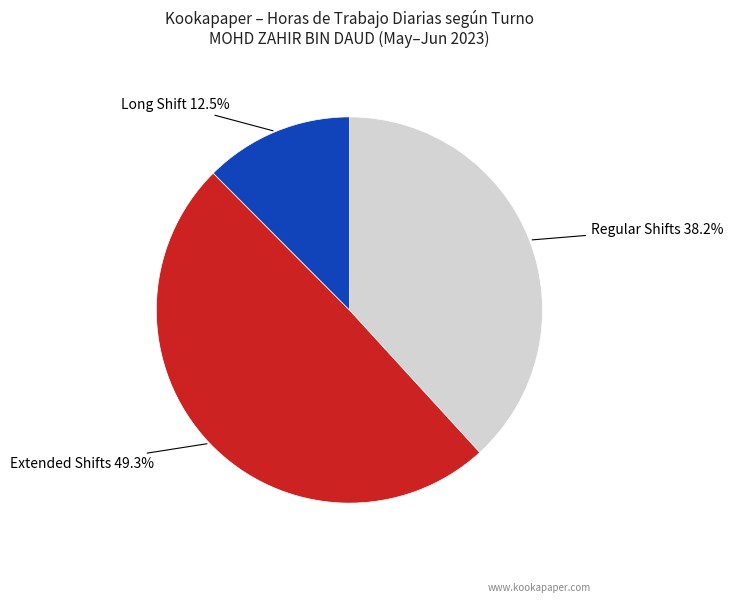

To the nearest percent, what is the difference between the largest and smallest slice percentages?

37%